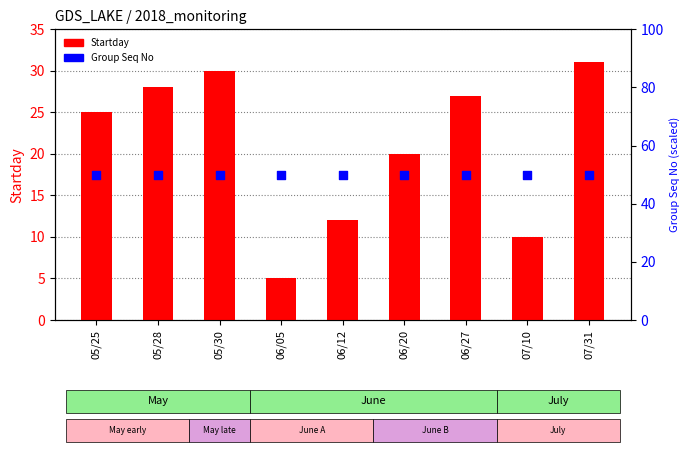

What is the total value across all series at 06/27?

77